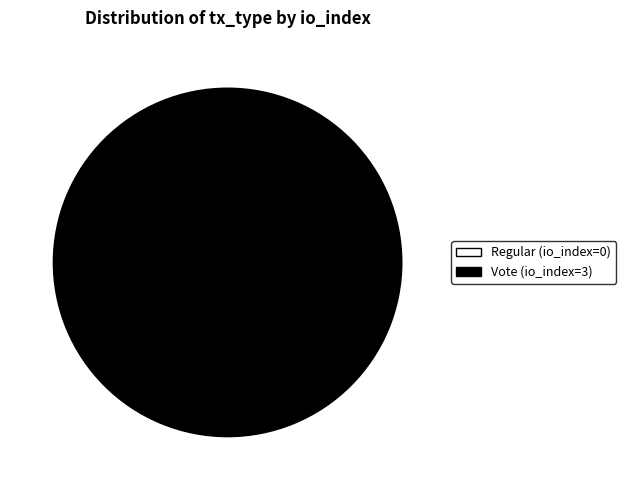

True or false: Regular (io_index=0) accounts for 1% of the total.

False